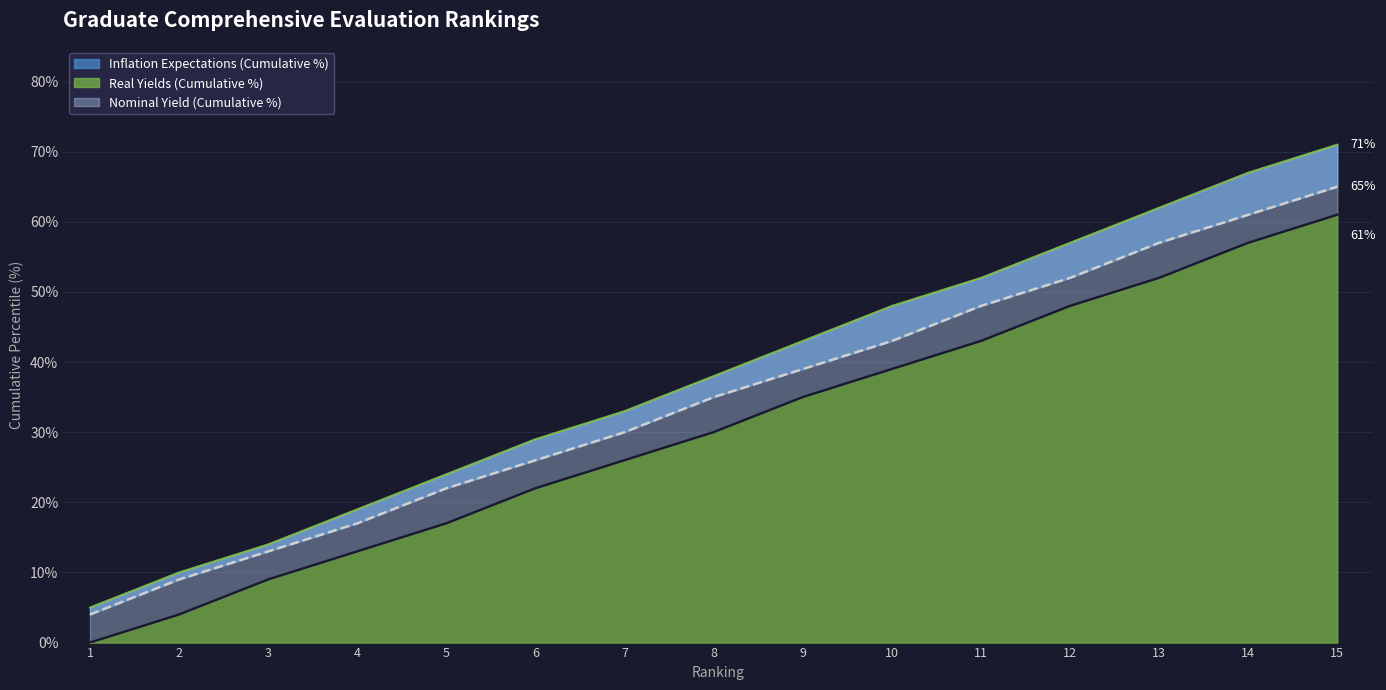

True or false: Real Yields (Cumulative %) has a value of 22 at 6.

True